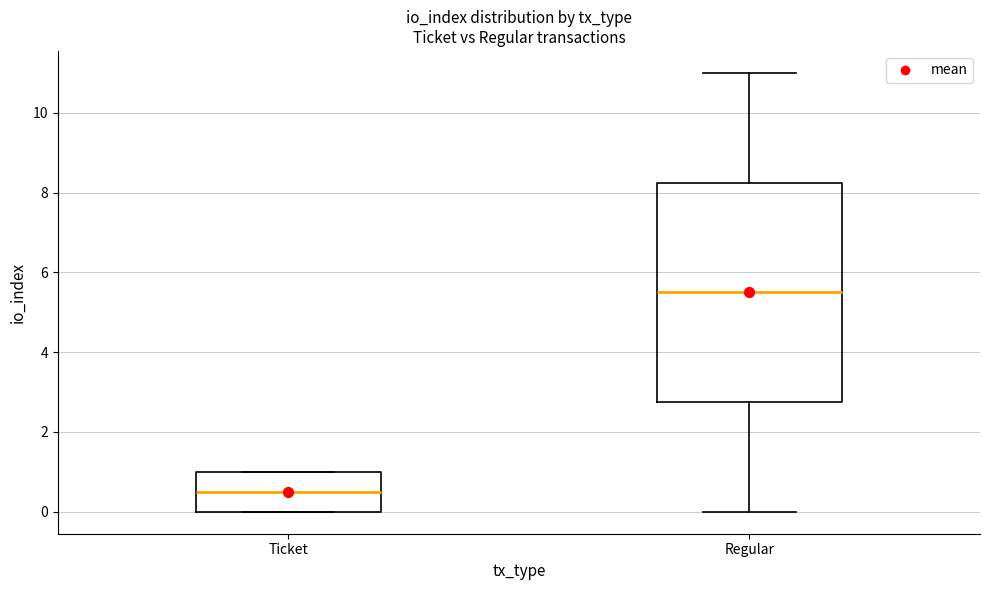

Comparing the boxes themselves (not the whiskers), which one is the tallest?

Regular